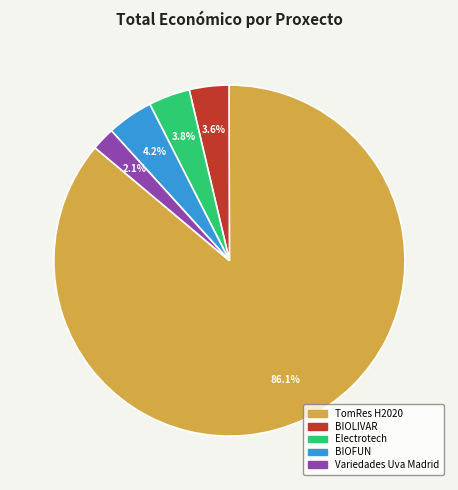

What percentage is the Electrotech slice, to the nearest percent?

4%